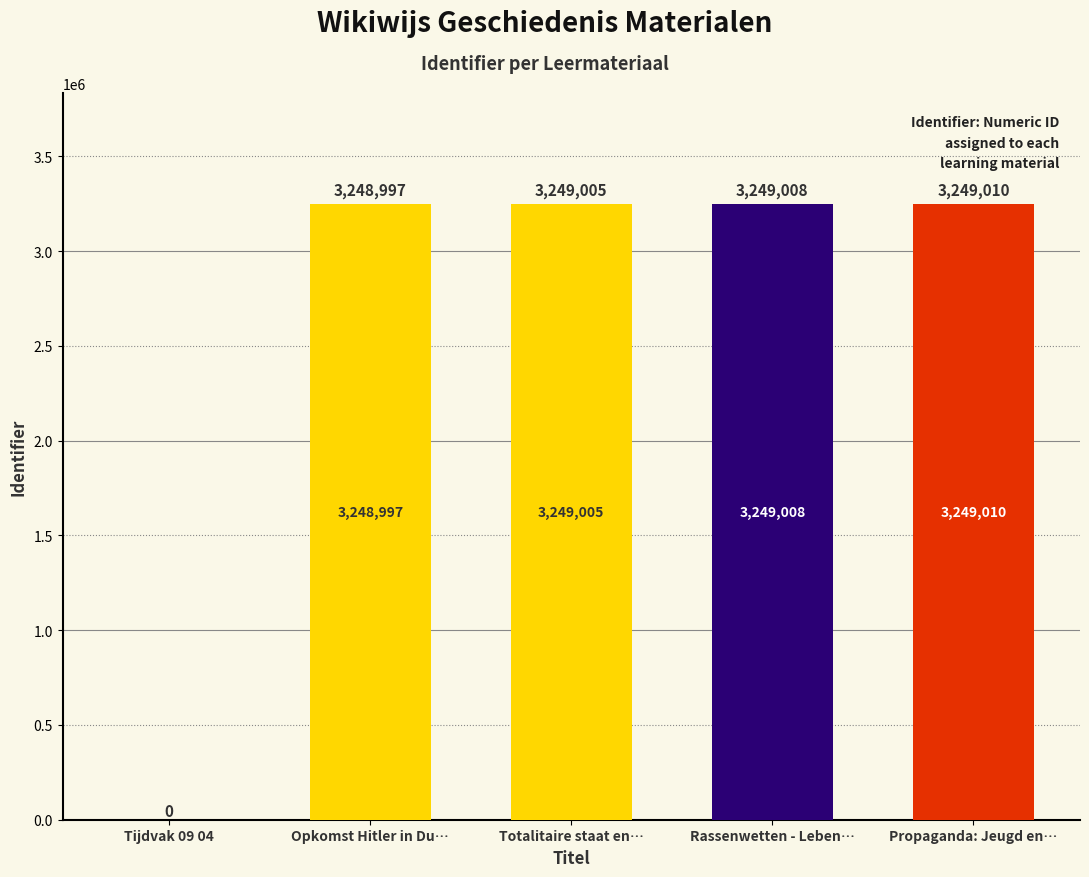

Which label corresponds to the largest value in the chart?

Propaganda: Jeugd en…